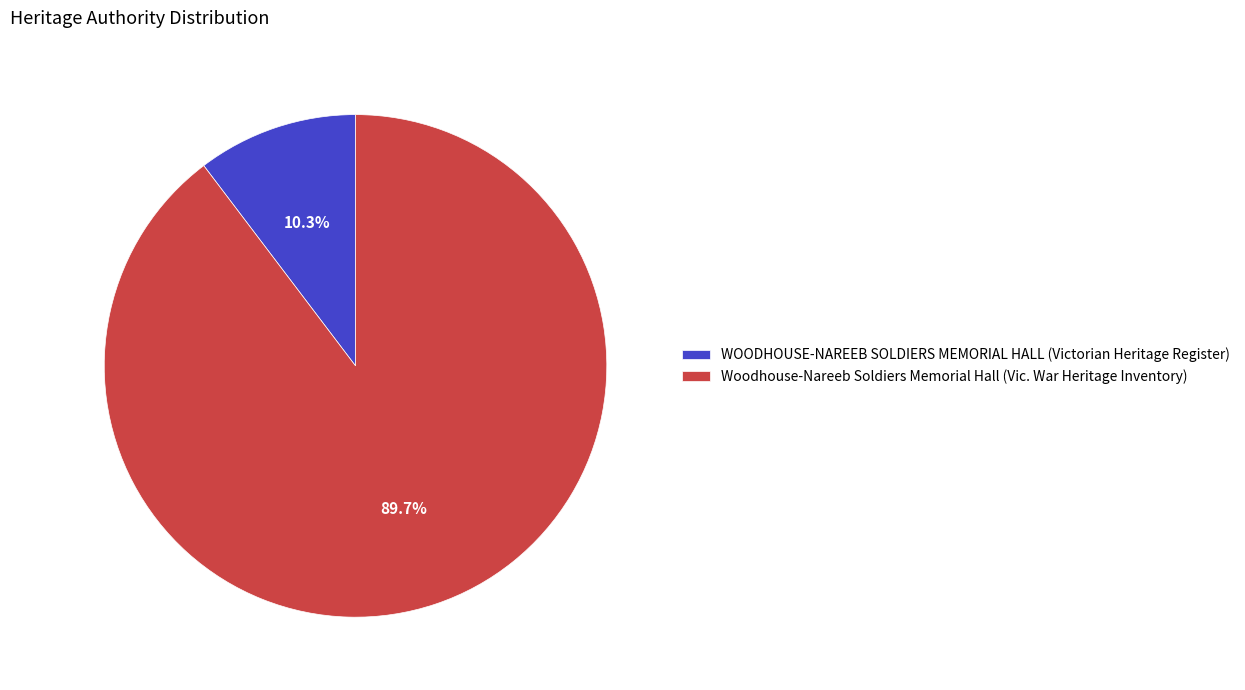

True or false: Woodhouse-Nareeb Soldiers Memorial Hall (Vic. War Heritage Inventory) accounts for 90% of the total.

True